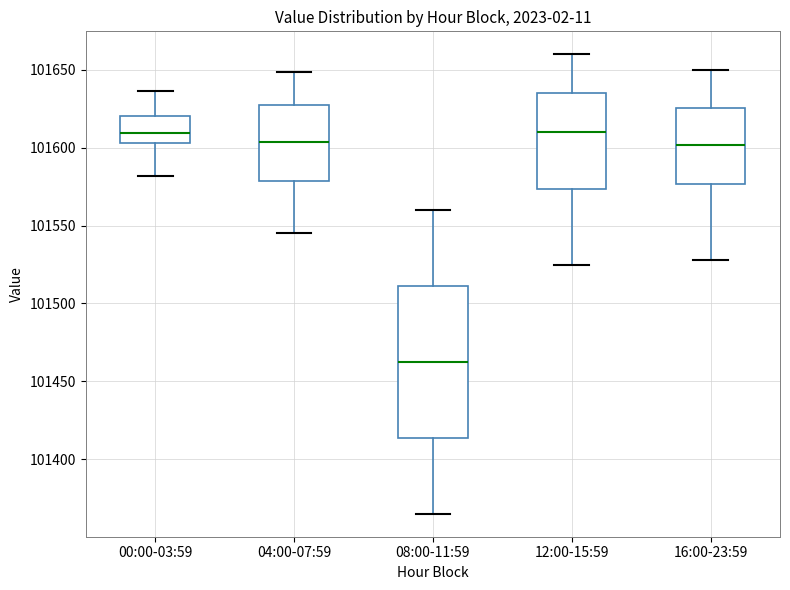

Reading left to right, transcribe this box plot: for each box, give where its median line is, the range the box spans, and where its two whiskers end, as read against the y-axis. The values are not printed on the chart, so give them approximately, as read against the axis.

00:00-03:59: median 101610, box 101605 to 101620, whiskers 101580 to 101635
04:00-07:59: median 101605, box 101580 to 101625, whiskers 101545 to 101650
08:00-11:59: median 101465, box 101415 to 101510, whiskers 101365 to 101560
12:00-15:59: median 101610, box 101575 to 101635, whiskers 101525 to 101660
16:00-23:59: median 101600, box 101575 to 101625, whiskers 101530 to 101650